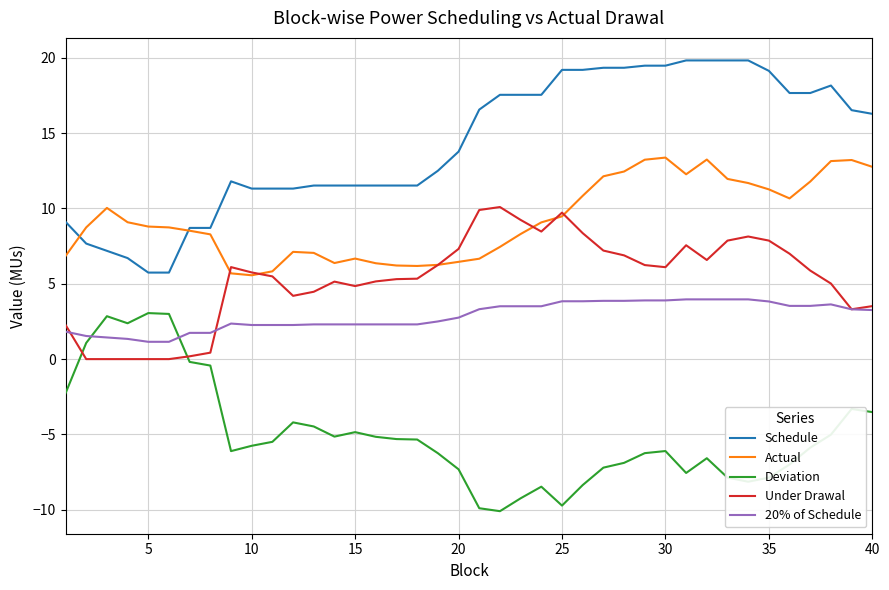

True or false: 20% of Schedule and Under Drawal intersect in this chart.

True